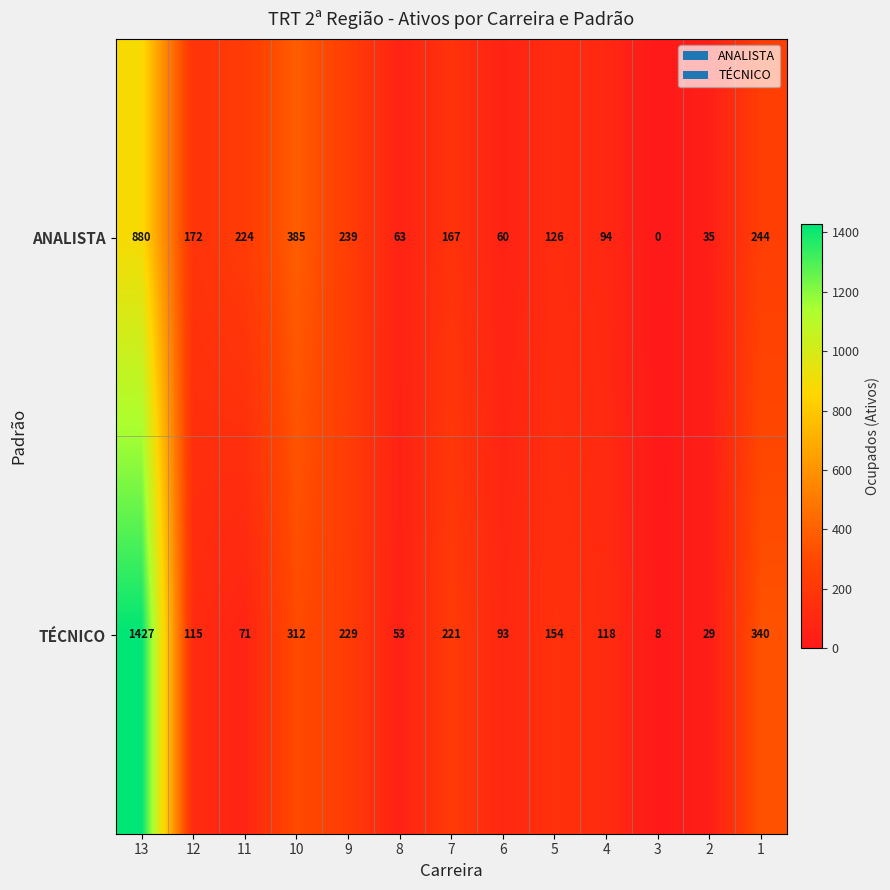

At which label does ANALISTA first exceed 167?

13